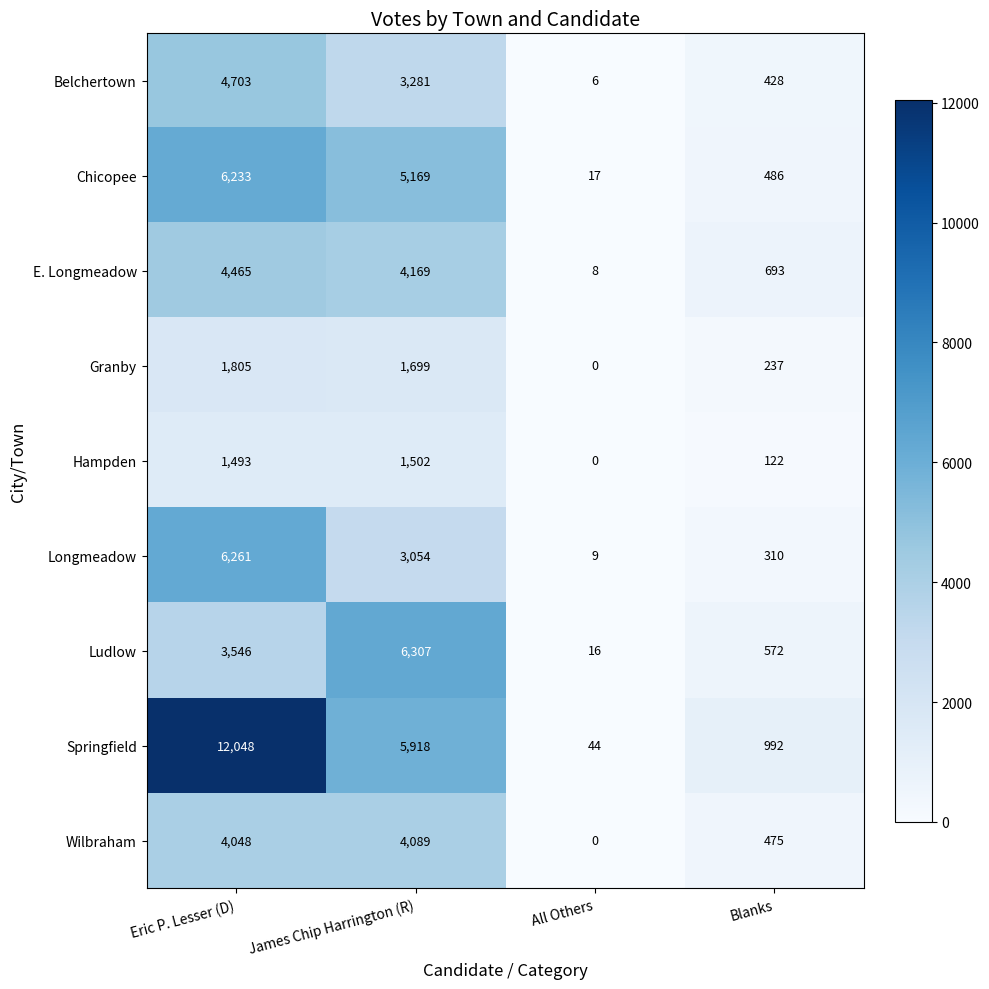

What is the sum of the Wilbraham values at Eric P. Lesser (D) and James Chip Harrington (R)?

8137